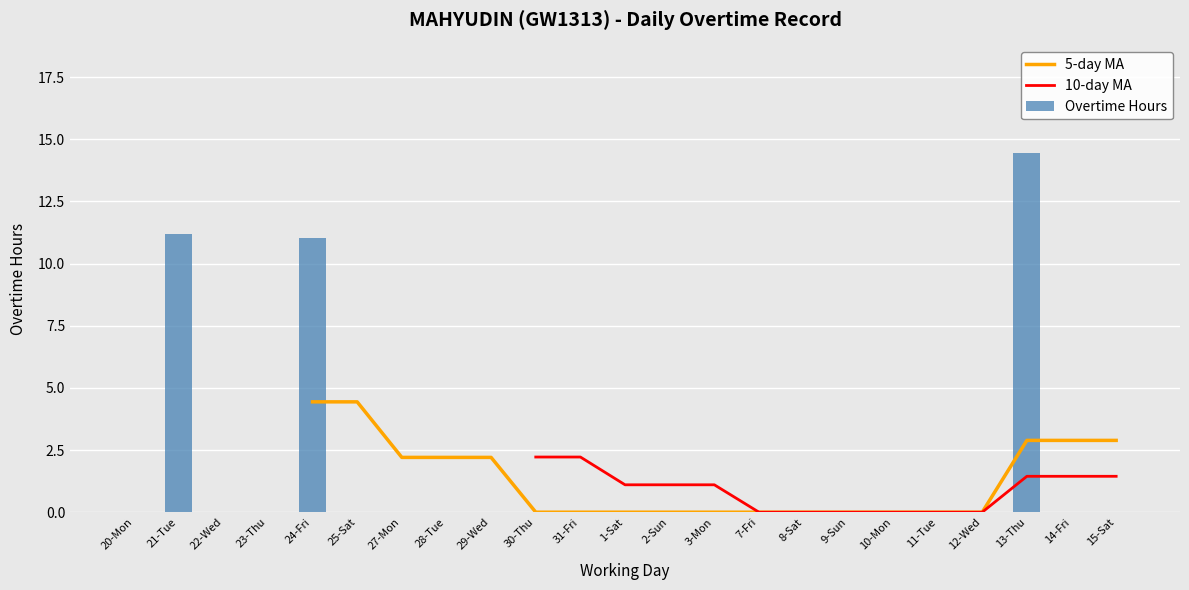

At which label does Overtime Hours reach its peak?

13-Thu